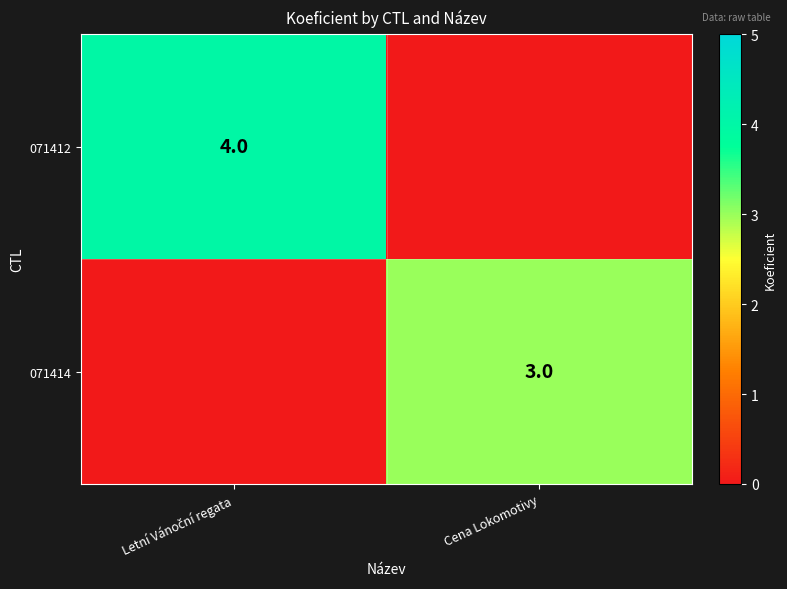

The value of 071414 at Cena Lokomotivy is 1. True or false?

False